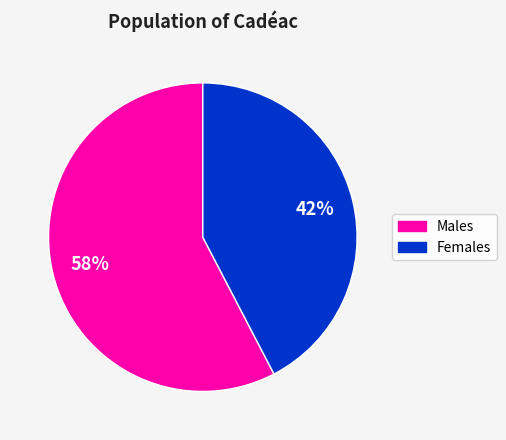

Do Females and Males together represent more than half of the pie?

Yes